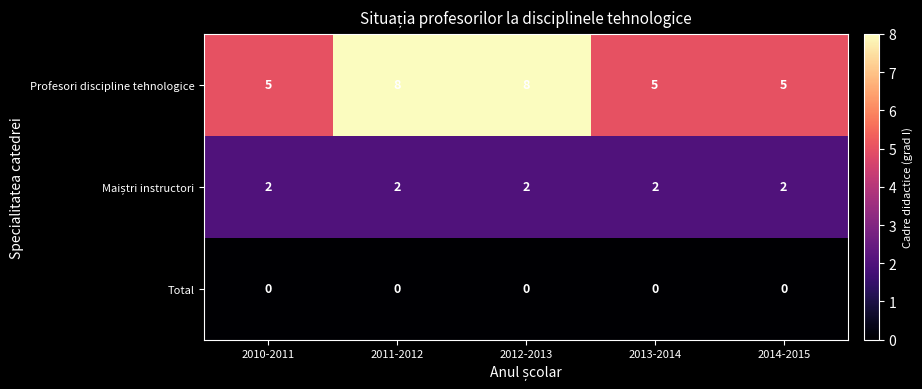

What is the average value of the Profesori discipline tehnologice series?

6